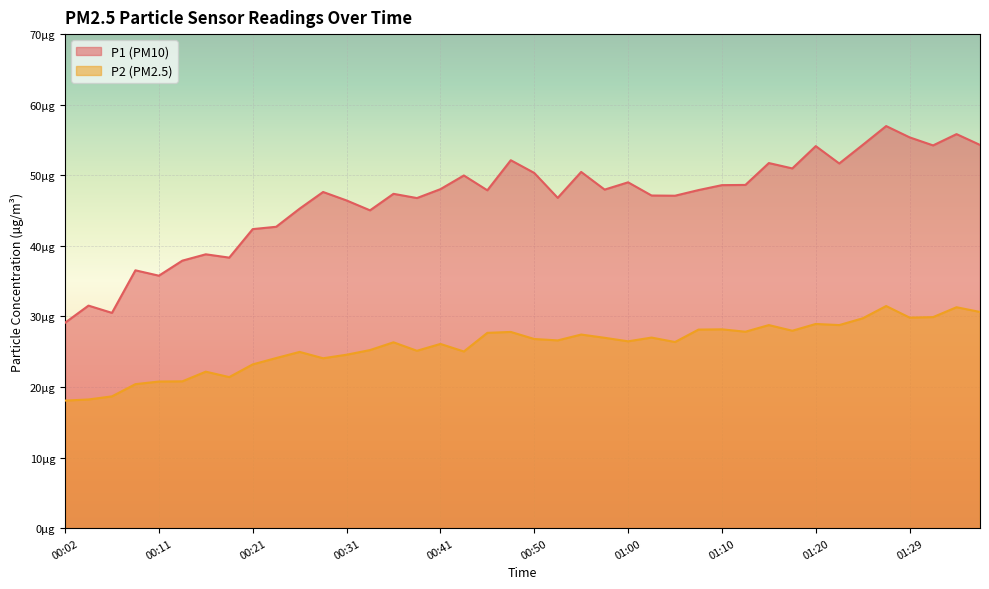

Which series has the largest total across all categories?

P1